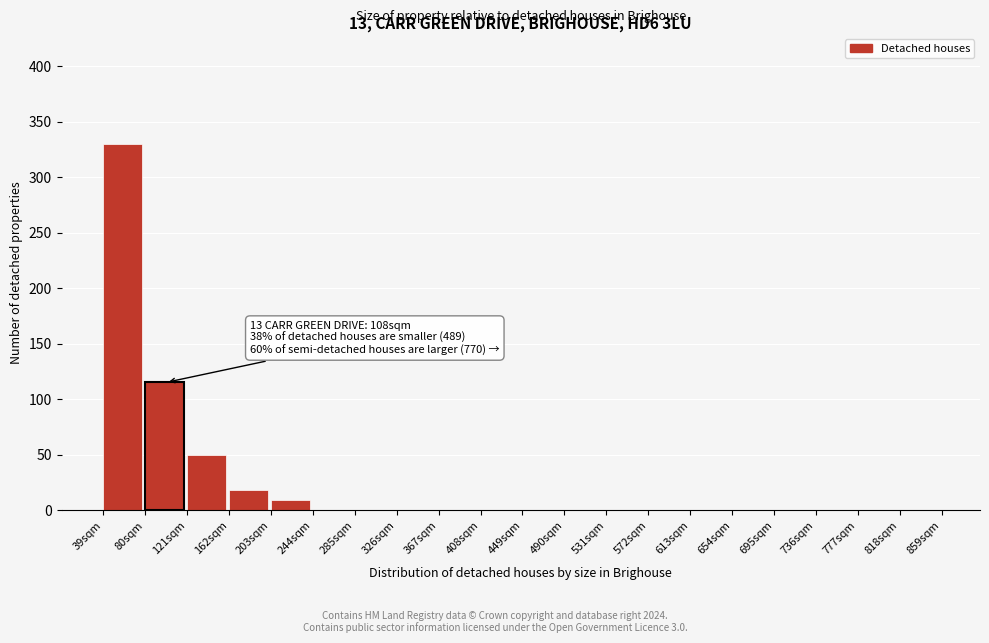

Over which range of the x-axis is the bar tallest?

39 to 80